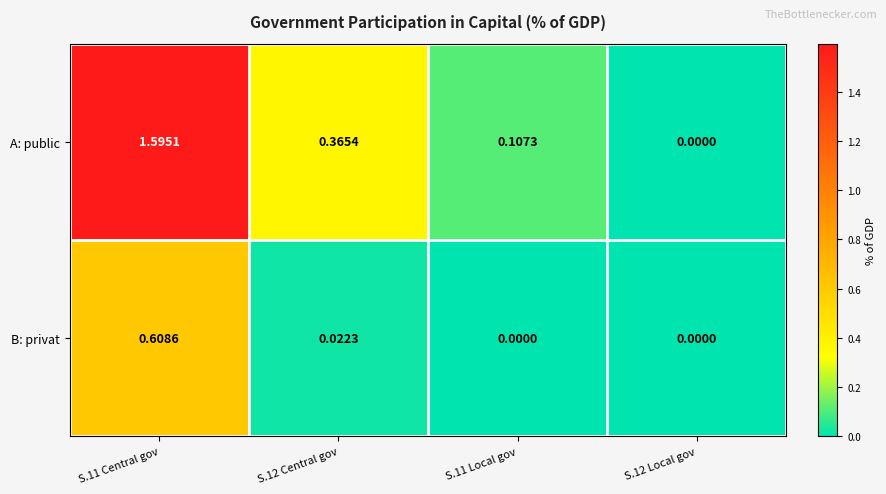

How many data points does each series have?

4